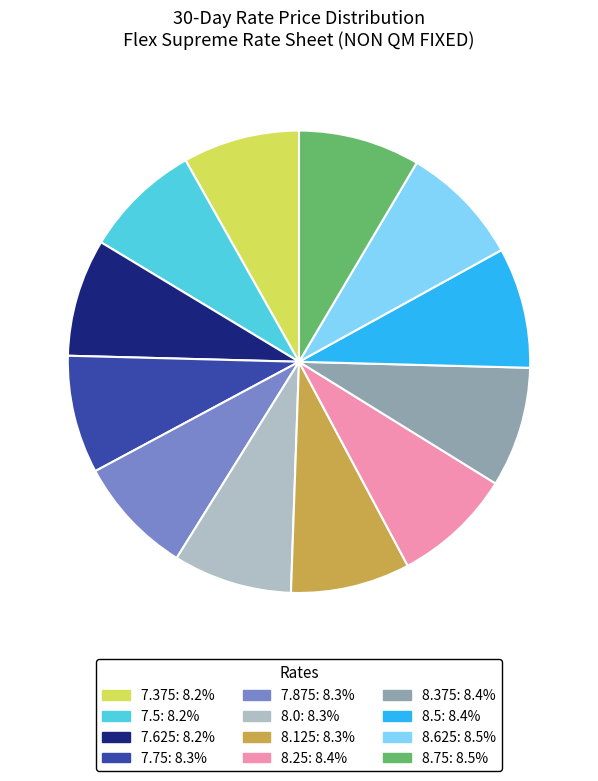

Is there a majority slice in this chart?

No